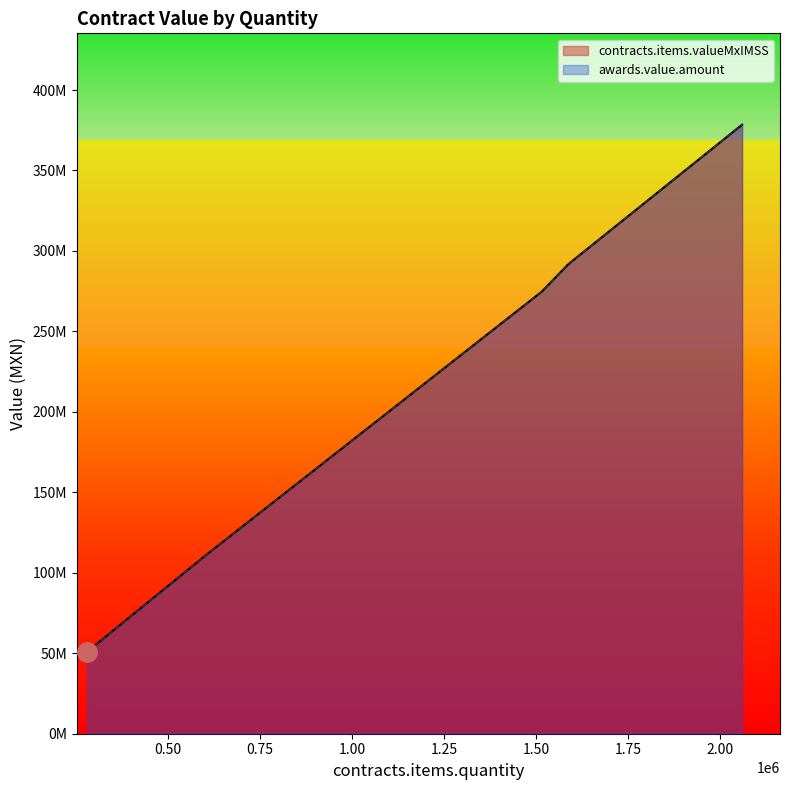

Rank the categories by contracts.items.valueMxIMSS value from lowest to highest.

281110, 589260, 589260, 597130, 614800, 1516112, 1586530, 1607234, 1980523, 2059100